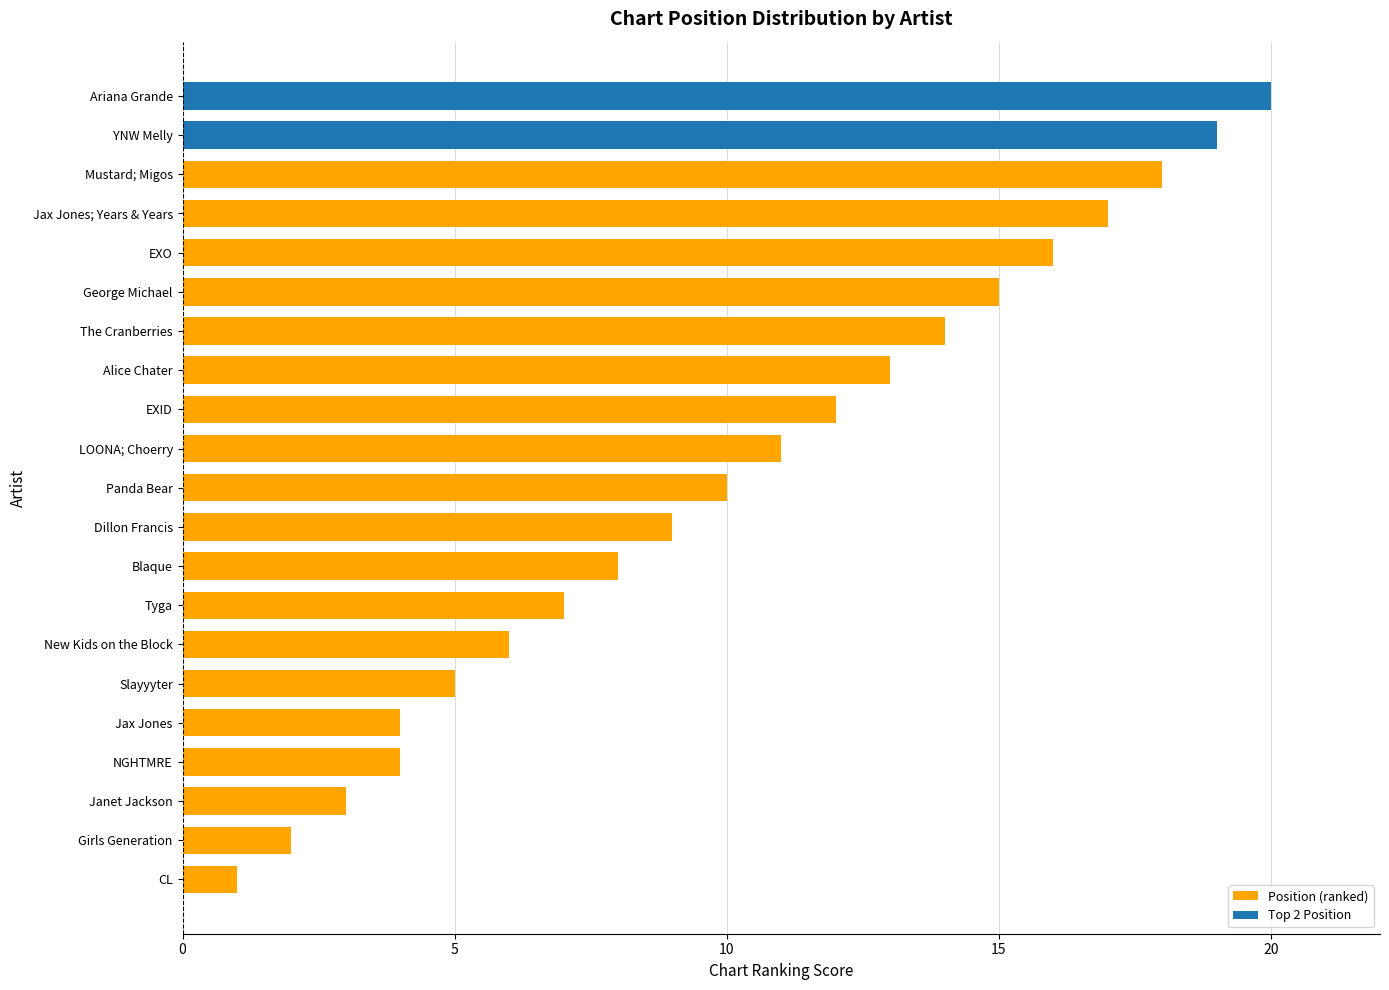

Reading top to bottom, list all the values displayed in this chart.

20	19	18	17	16	15	14	13	12	11	10	9	8	7	6	5	4	4	3	2	1